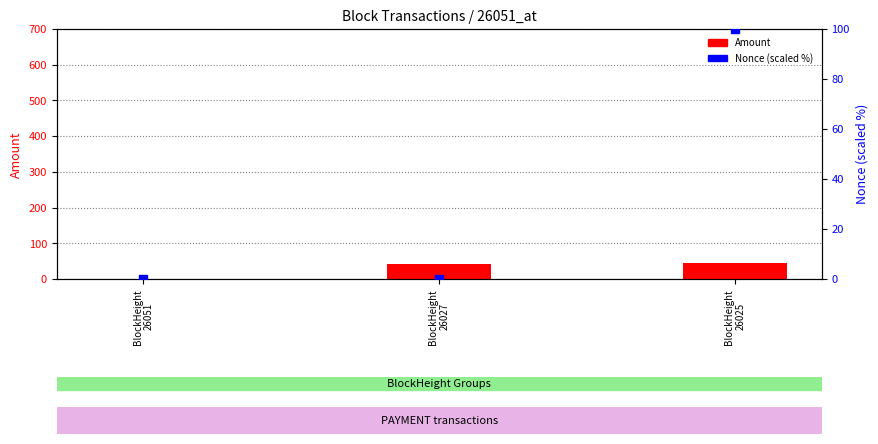

Which series has the widest spread of Y values?

Nonce (scaled %)